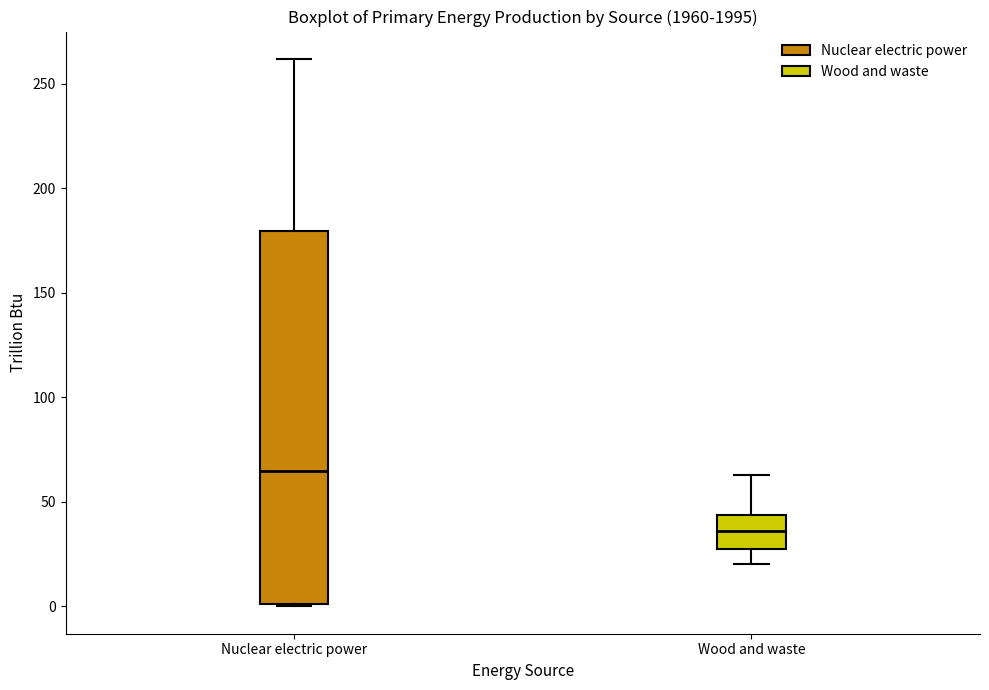

Reading left to right, read every box against the y-axis: the position of its median line, the range the box covers, and the ends of its whiskers. The values are not printed on the chart, so give them approximately, as read against the axis.

Nuclear electric power: median 65, box 0 to 180, whiskers 0 to 260
Wood and waste: median 35, box 30 to 45, whiskers 20 to 65